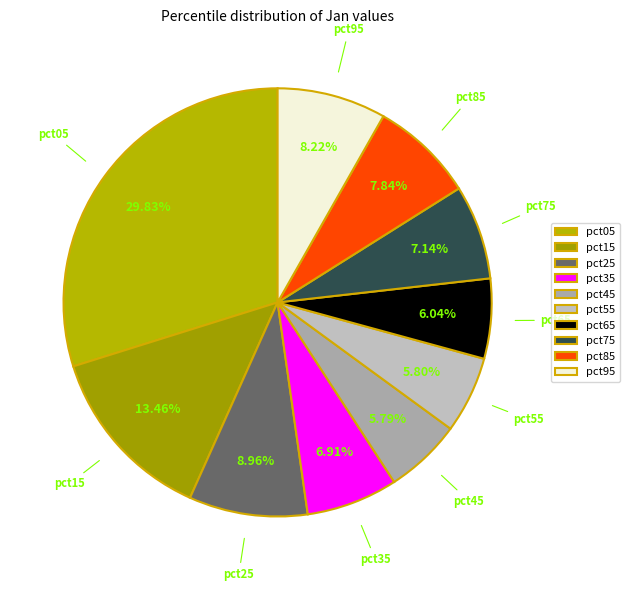

Is there any slice that represents more than half of the pie?

No